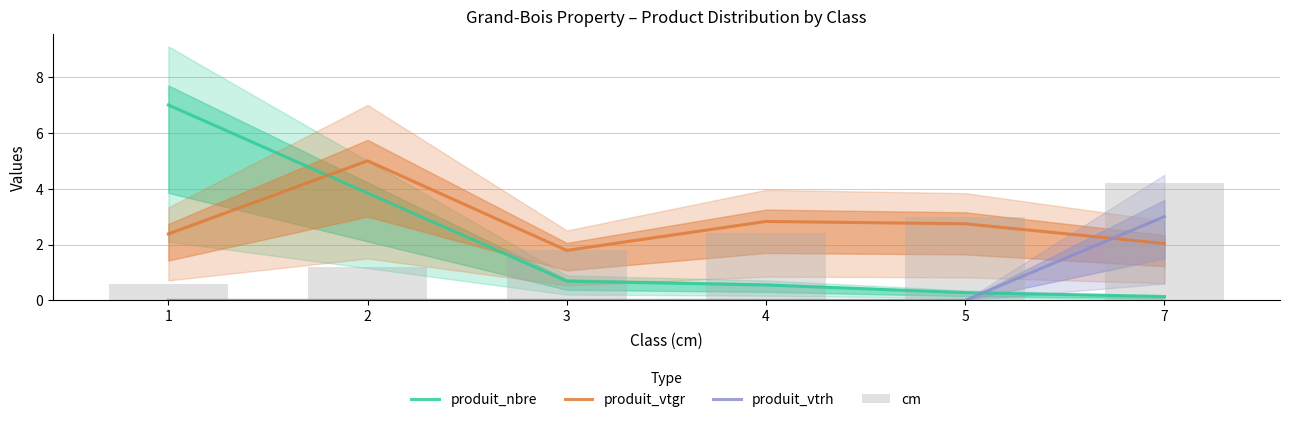

At which label does cm first exceed 2?

4